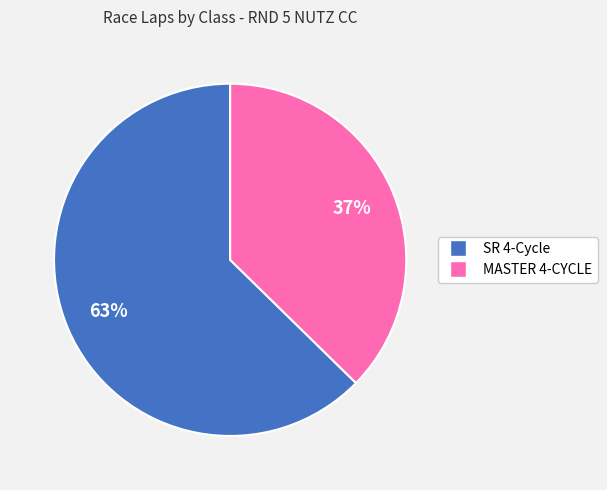

What percentage is the SR 4-Cycle slice, to the nearest percent?

63%